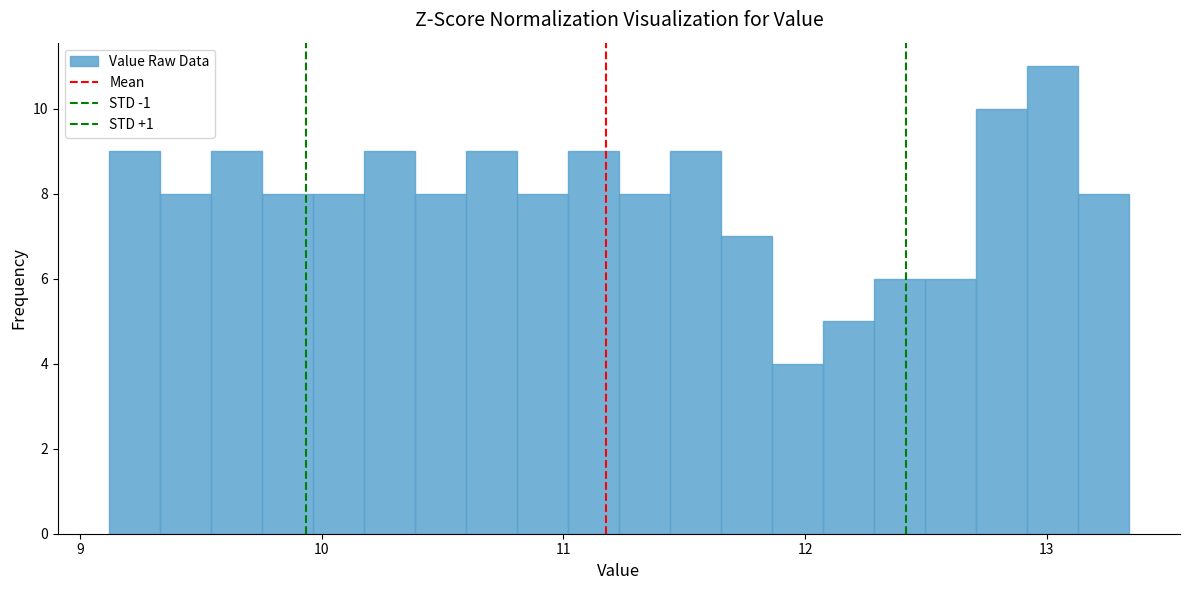

Around what value on the x-axis is the tallest bar? Give the approximate position of its centre, as read against the axis.

13.0